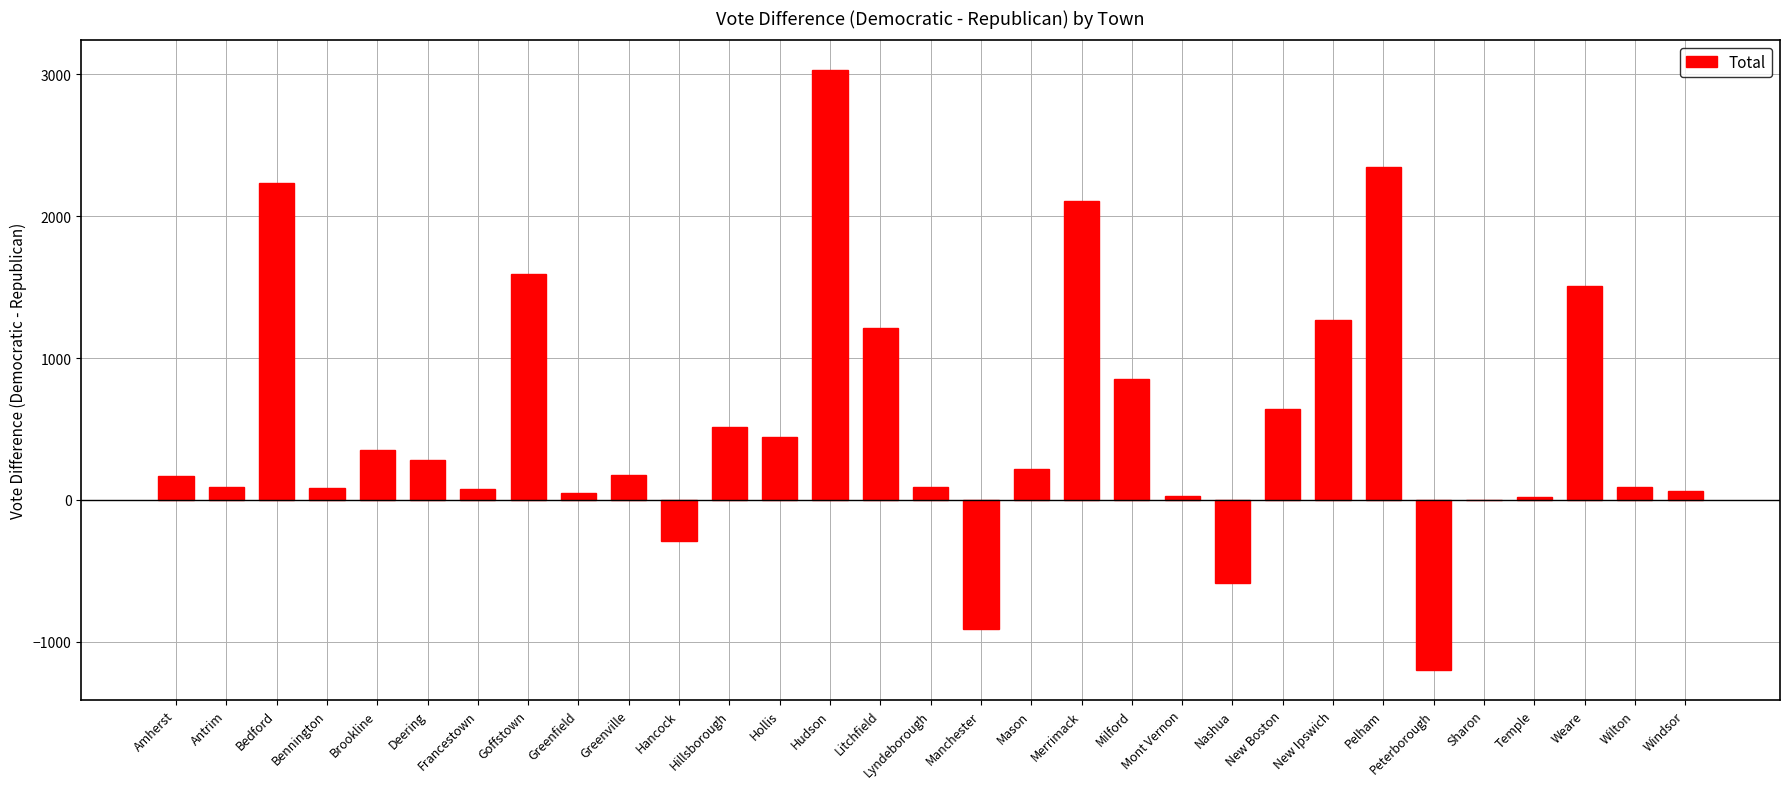

At which label is the value closest to 914?

Milford